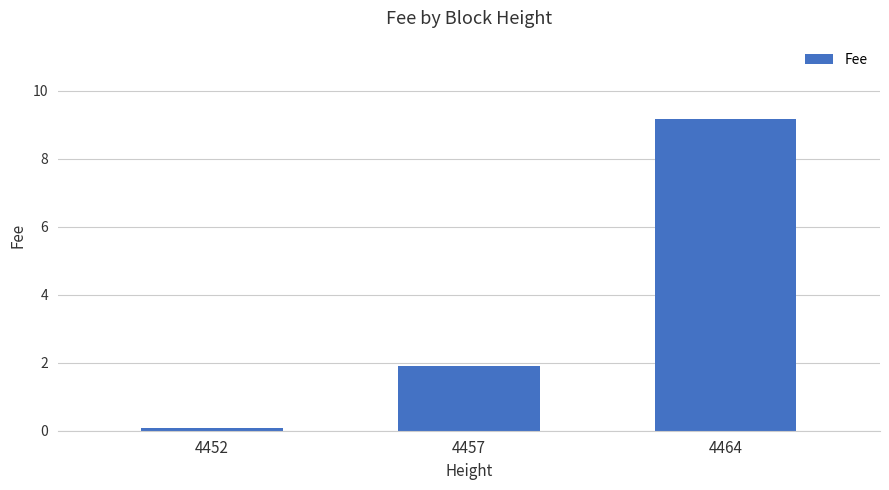

Read the value at 4452.

0.1